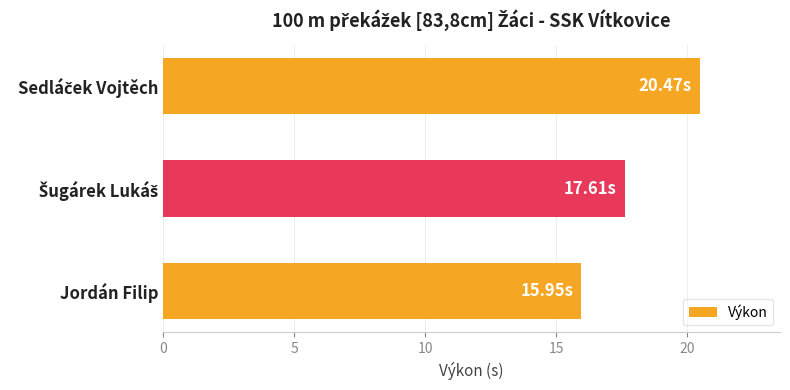

What is the difference between the maximum and minimum values?

4.5